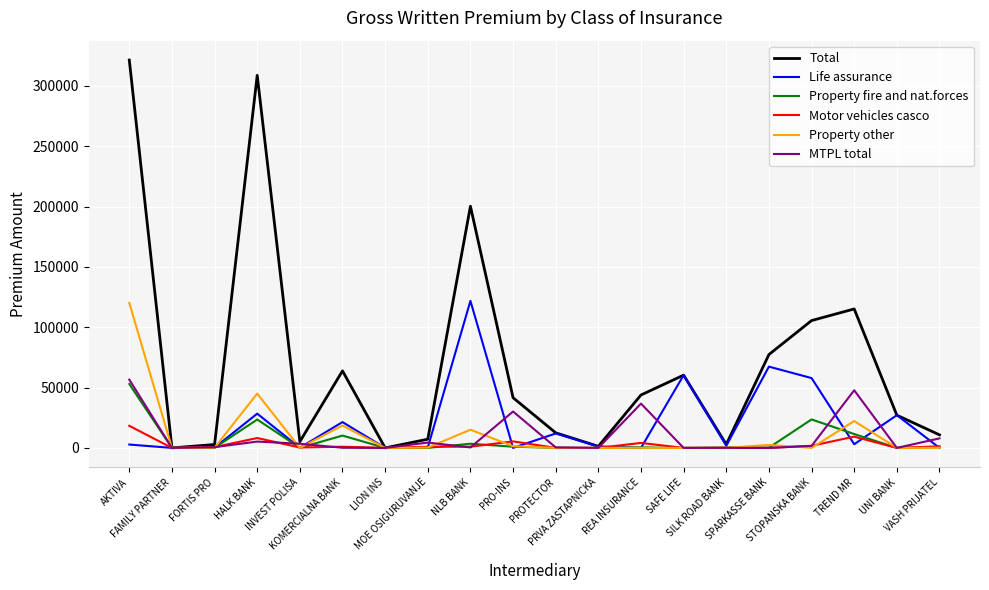

At which category is the sum across all series the highest?

AKTIVA